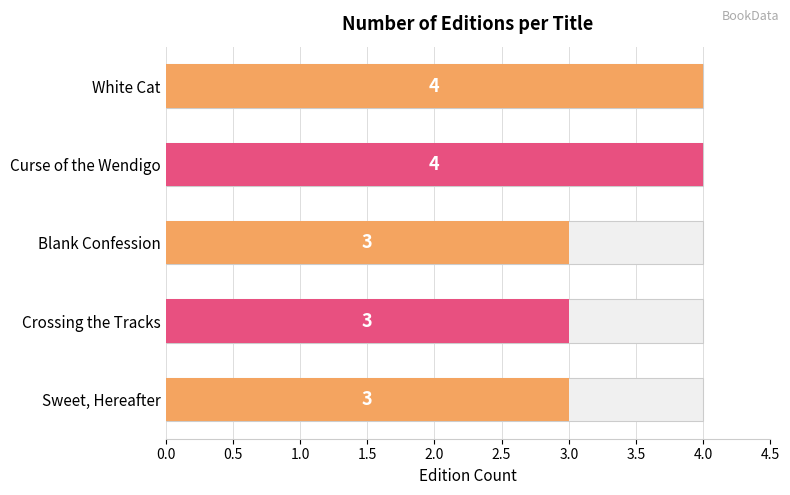

Reading left to right, transcribe all the data shown in this chart.

4	4	3	3	3